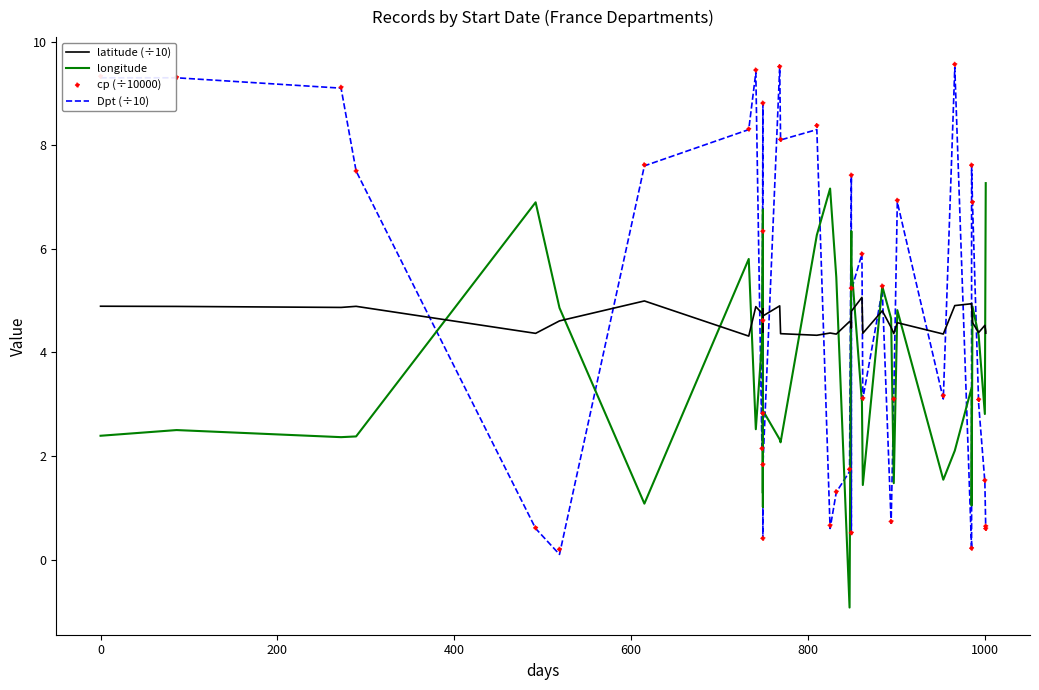

At how many categories does at least one series exceed 0?

40